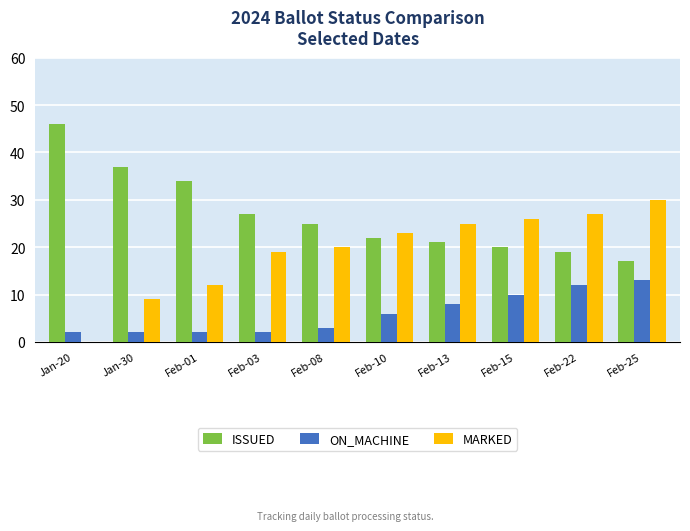

What is the highest value of the ON_MACHINE series?

13